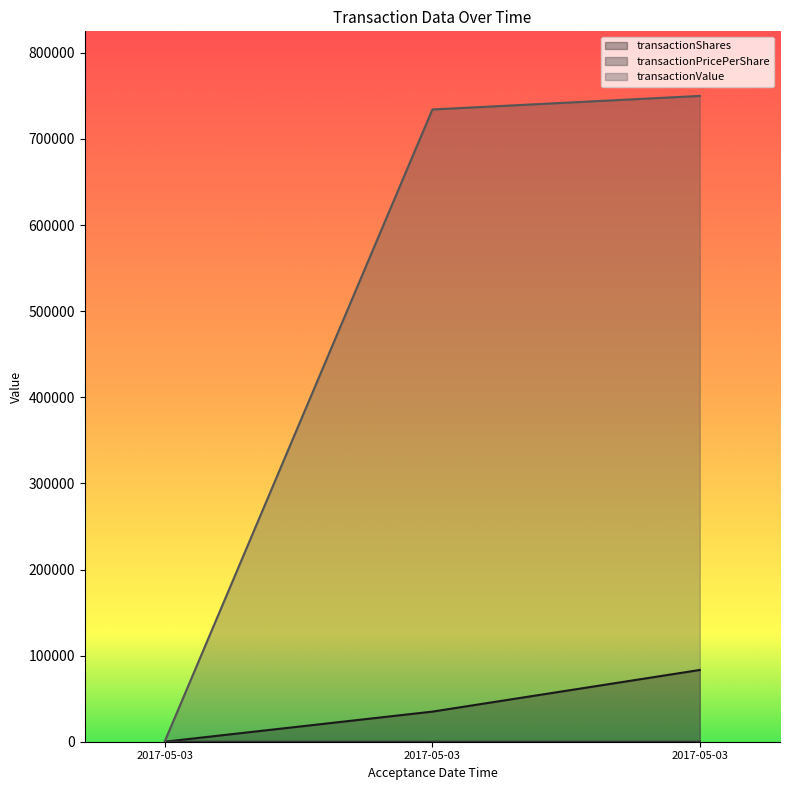

How many lines are shown in the chart?

3